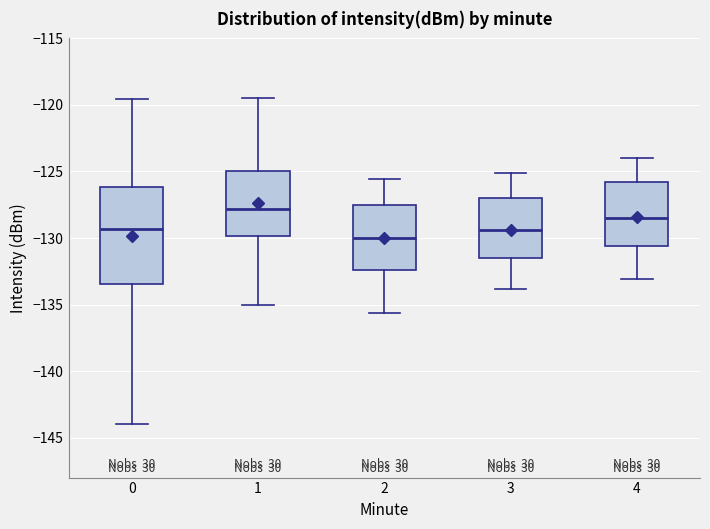

Reading left to right, transcribe this box plot: for each box, give where its median line is, the range the box spans, and where its two whiskers end, as read against the y-axis. The values are not printed on the chart, so give them approximately, as read against the axis.

0: median -129.5, box -133.5 to -126.0, whiskers -144.0 to -119.5
1: median -128.0, box -130.0 to -125.0, whiskers -135.0 to -119.5
2: median -130.0, box -132.5 to -127.5, whiskers -135.5 to -125.5
3: median -129.5, box -131.5 to -127.0, whiskers -134.0 to -125.0
4: median -128.5, box -130.5 to -126.0, whiskers -133.0 to -124.0